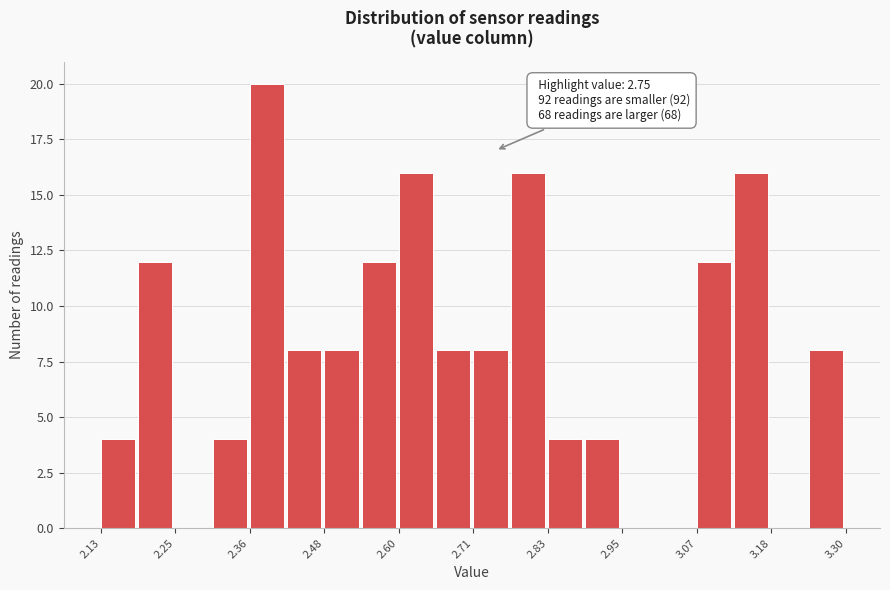

Around what value on the x-axis is the tallest bar? Give the approximate position of its centre, as read against the axis.

2.40